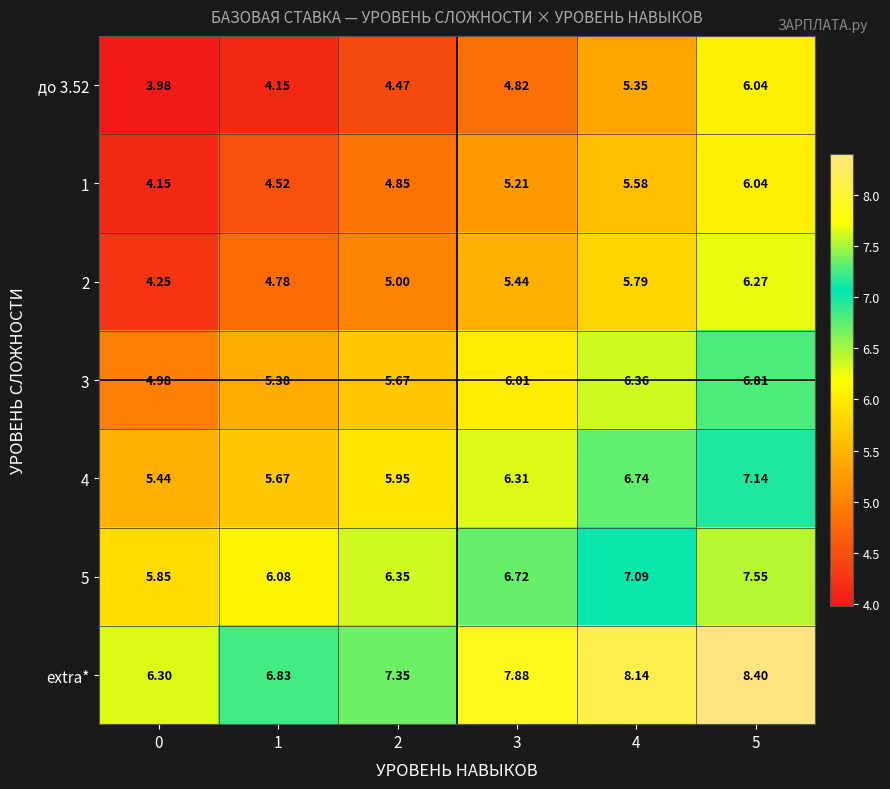

Which series has the largest total across all categories?

extra*